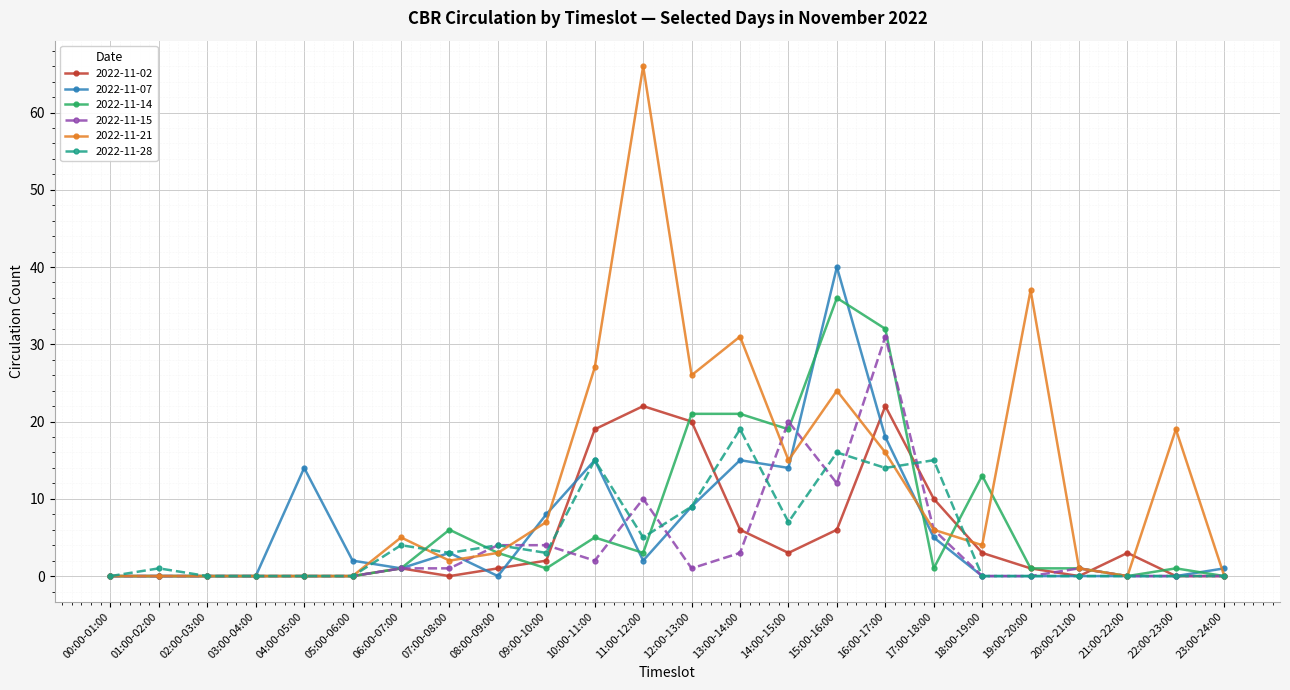

Which series has the widest spread of values?

2022-11-21